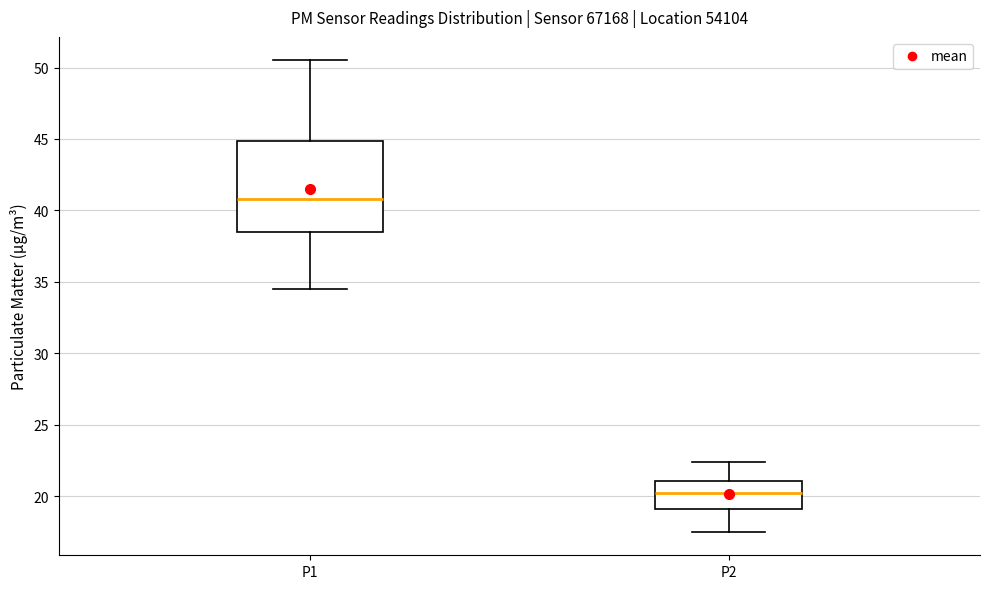

Where does the upper whisker of the box for P1 end on the y-axis? The values are not printed on the chart, so give them approximately, as read against the axis.

50.5